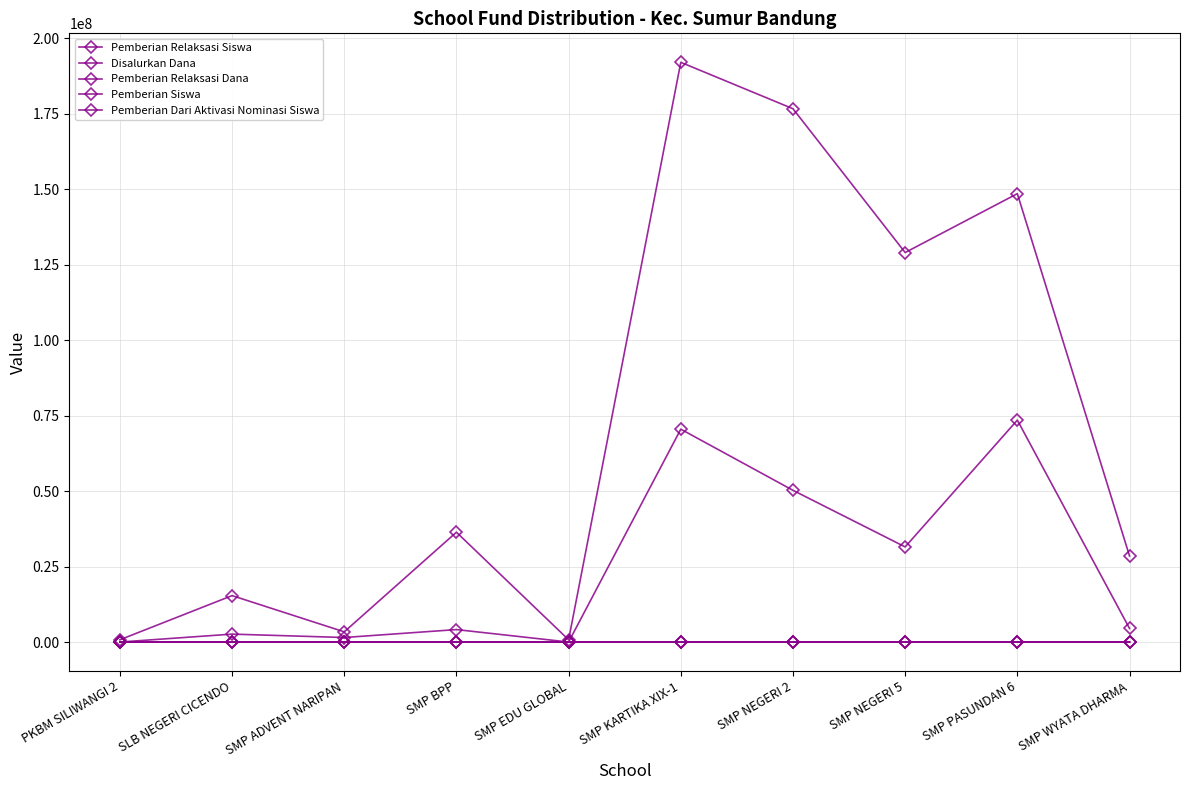

Reading left to right, what are all the values shown in this chart?

Pemberian Relaksasi Siswa: PKBM SILIWANGI 2=0	SLB NEGERI CICENDO=4	SMP ADVENT NARIPAN=2	SMP BPP=10	SMP EDU GLOBAL=0	SMP KARTIKA XIX-1=113	SMP NEGERI 2=81	SMP NEGERI 5=50	SMP PASUNDAN 6=105	SMP WYATA DHARMA=8
Disalurkan Dana: PKBM SILIWANGI 2=750000	SLB NEGERI CICENDO=15375000	SMP ADVENT NARIPAN=3375000	SMP BPP=36375000	SMP EDU GLOBAL=750000	SMP KARTIKA XIX-1=192000000	SMP NEGERI 2=176625000	SMP NEGERI 5=129000000	SMP PASUNDAN 6=148500000	SMP WYATA DHARMA=28500000
Pemberian Relaksasi Dana: PKBM SILIWANGI 2=0	SLB NEGERI CICENDO=2625000	SMP ADVENT NARIPAN=1500000	SMP BPP=4125000	SMP EDU GLOBAL=0	SMP KARTIKA XIX-1=70500000	SMP NEGERI 2=50250000	SMP NEGERI 5=31500000	SMP PASUNDAN 6=73500000	SMP WYATA DHARMA=4500000
Pemberian Siswa: PKBM SILIWANGI 2=1	SLB NEGERI CICENDO=9	SMP ADVENT NARIPAN=3	SMP BPP=40	SMP EDU GLOBAL=1	SMP KARTIKA XIX-1=189	SMP NEGERI 2=151	SMP NEGERI 5=85	SMP PASUNDAN 6=114	SMP WYATA DHARMA=42
Pemberian Dari Aktivasi Nominasi Siswa: PKBM SILIWANGI 2=0	SLB NEGERI CICENDO=8	SMP ADVENT NARIPAN=0	SMP BPP=13	SMP EDU GLOBAL=0	SMP KARTIKA XIX-1=1	SMP NEGERI 2=55	SMP NEGERI 5=62	SMP PASUNDAN 6=5	SMP WYATA DHARMA=2